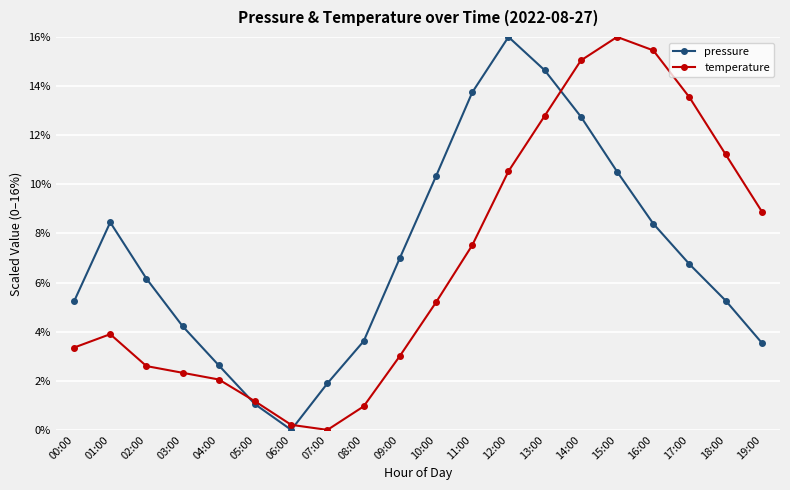

What is the difference between the temperature values at 00:00 and 10:00?

1.8